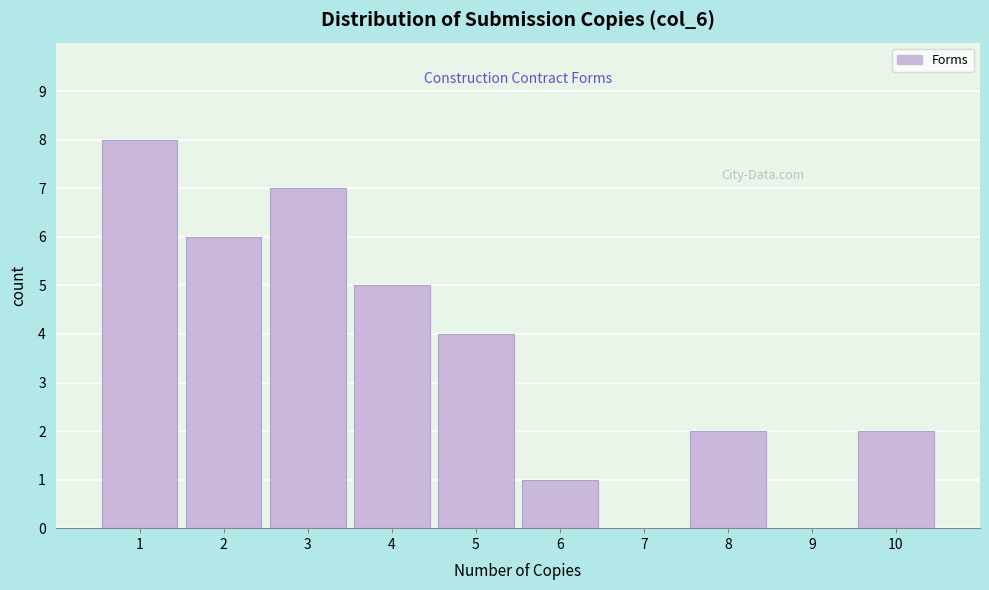

Reading left to right, list all the values displayed in this chart.

1=8	2=6	3=7	4=5	5=4	6=1	7=0	8=2	9=0	10=2